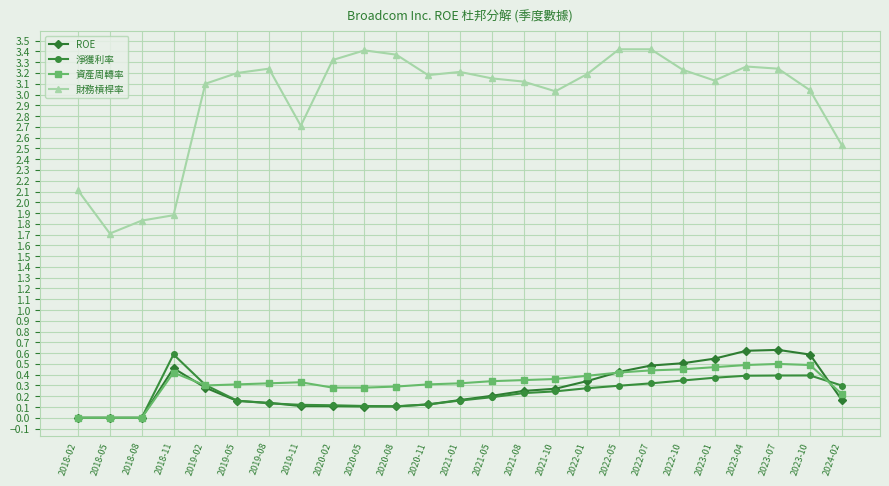

Between 2018-08 and 2022-07, which series saw the biggest shift?

財務槓桿率